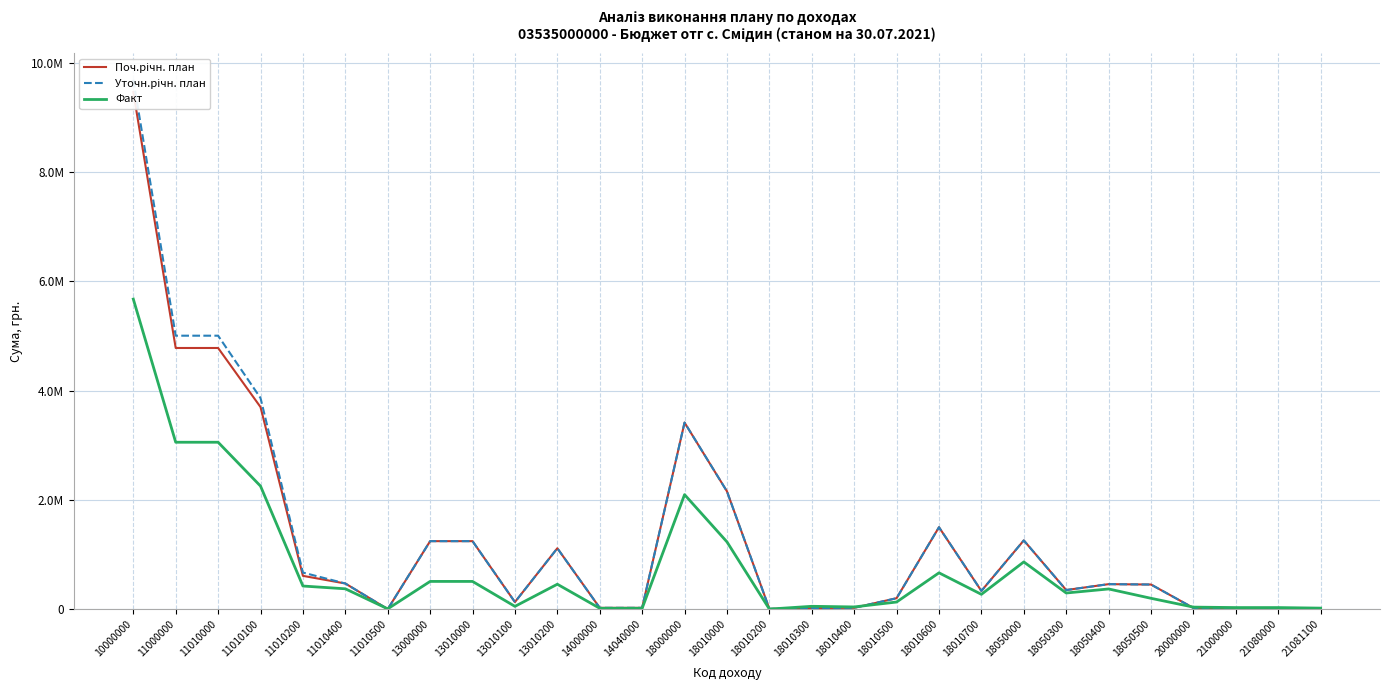

Is it true that Факт equals 5676176.3 at 10000000?

True